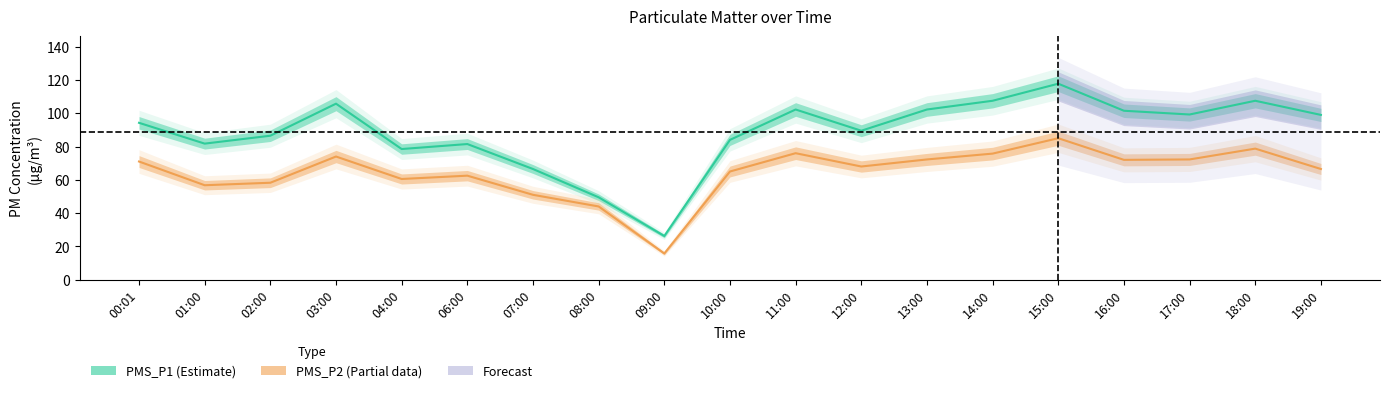

True or false: PMS_P2 (Partial data) and PMS_P1 (Estimate) intersect in this chart.

False